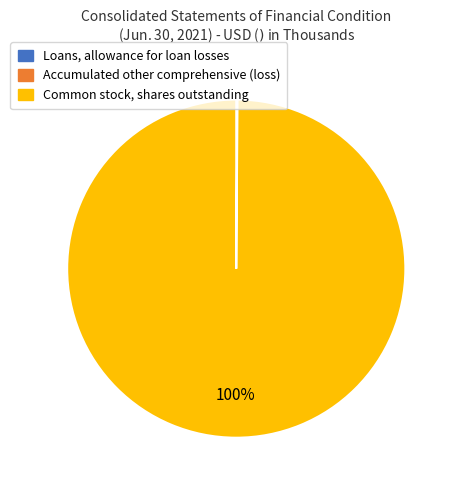

To the nearest percent, what is the difference between the largest and smallest slice percentages?

100%